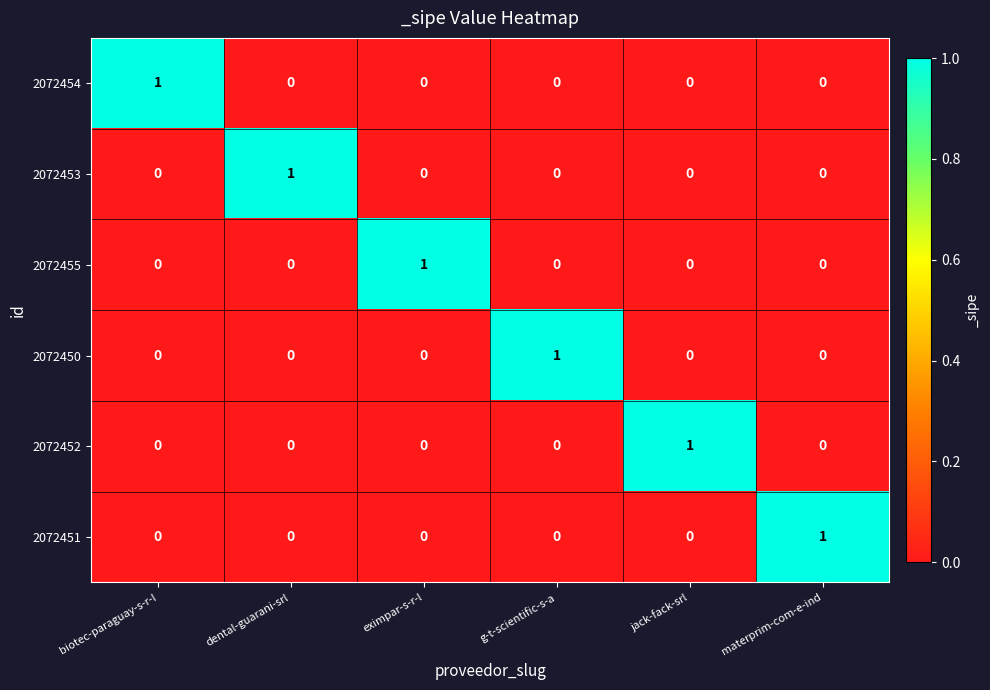

The value of 2072450 at biotec-paraguay-s-r-l is -1. True or false?

False